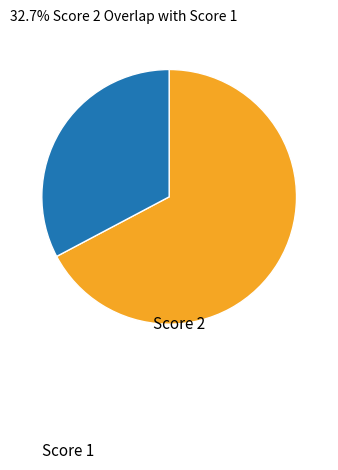

Does any single category account for the majority?

Yes